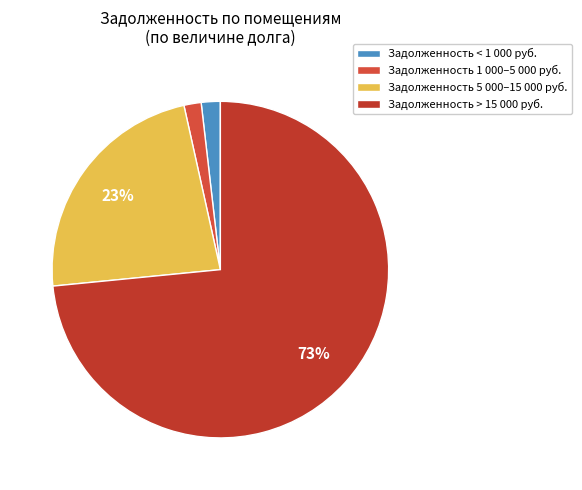

How many segments does this pie chart have?

4